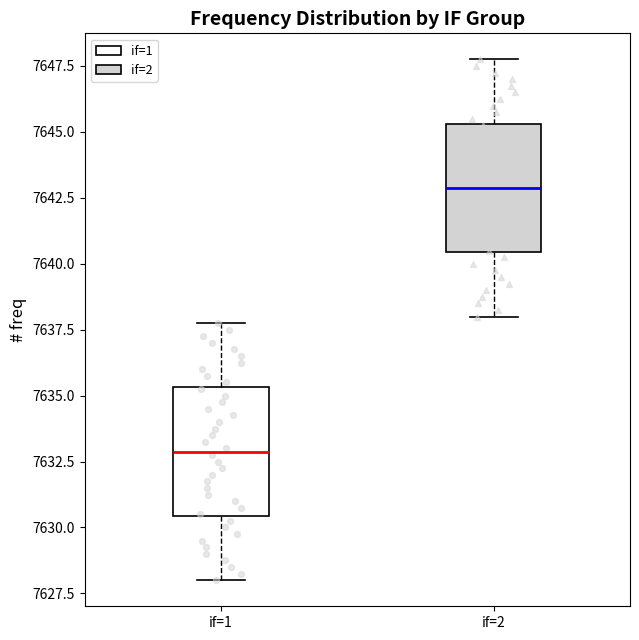

Which box's median line is the lowest?

if=1